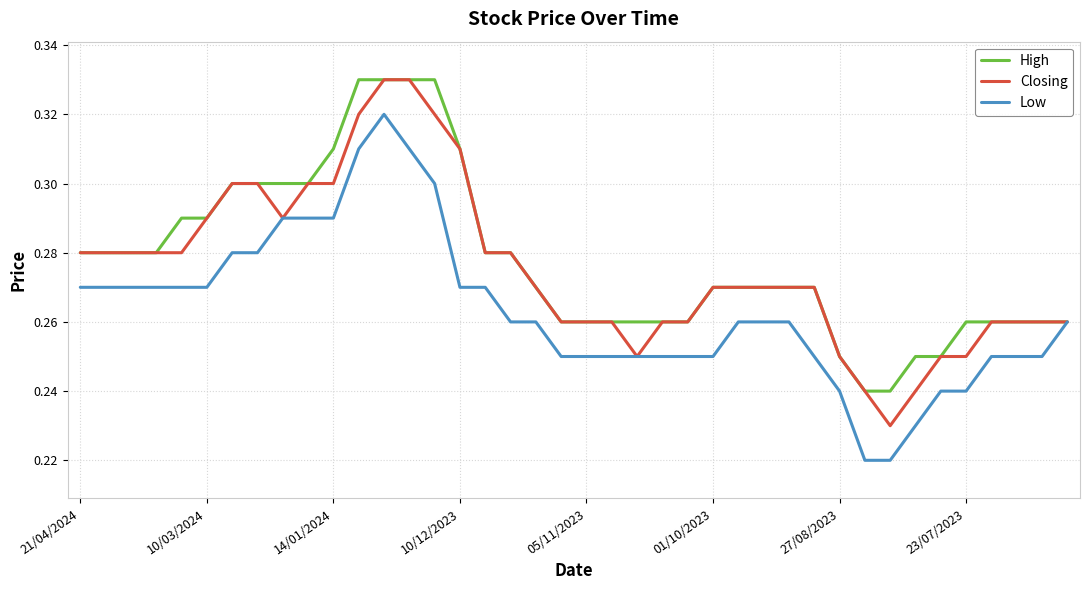

True or false: High and Closing intersect in this chart.

False